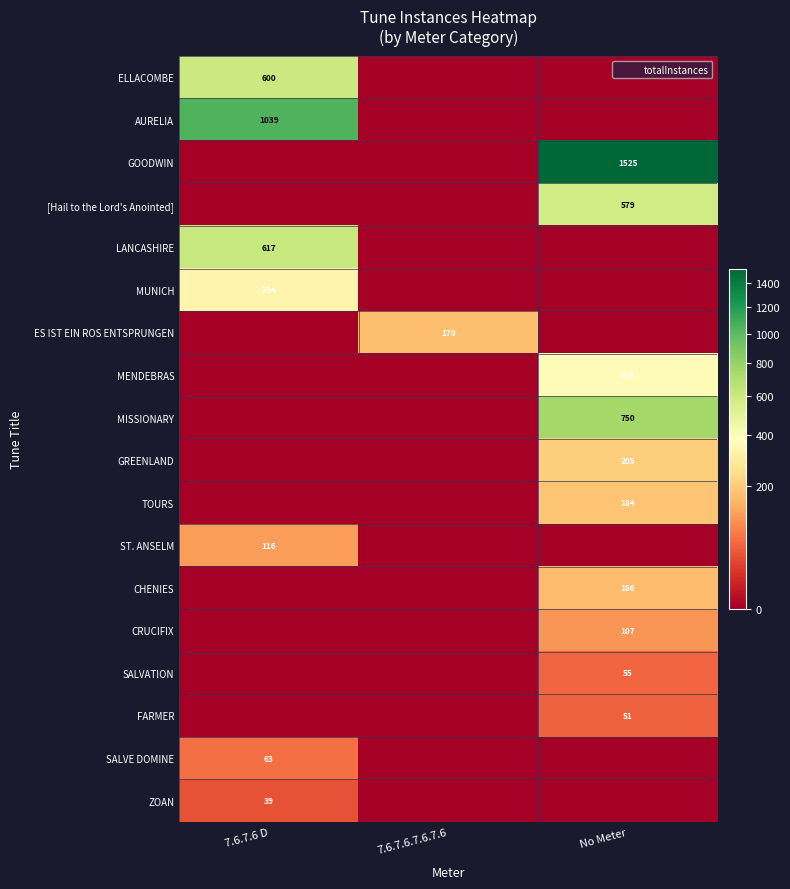

True or false: MENDEBRAS has a value of 366 at No Meter.

True